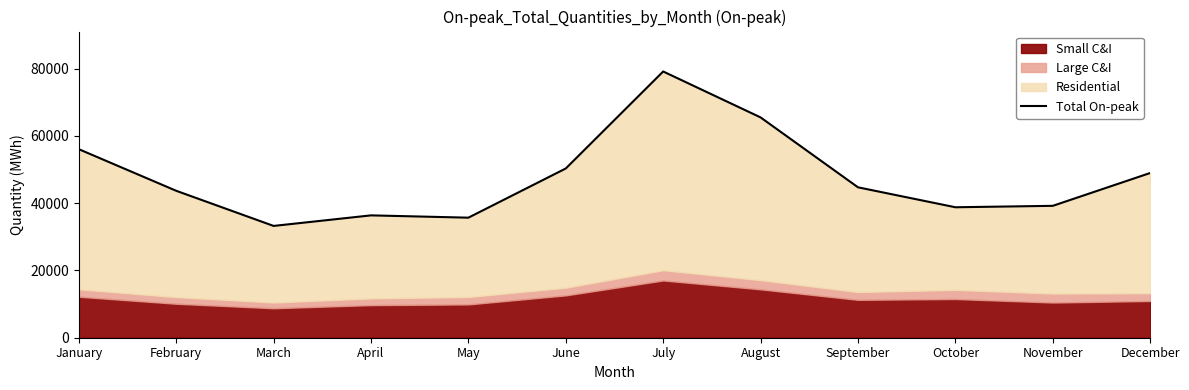

What is the difference between the second highest and minimum values?

32249